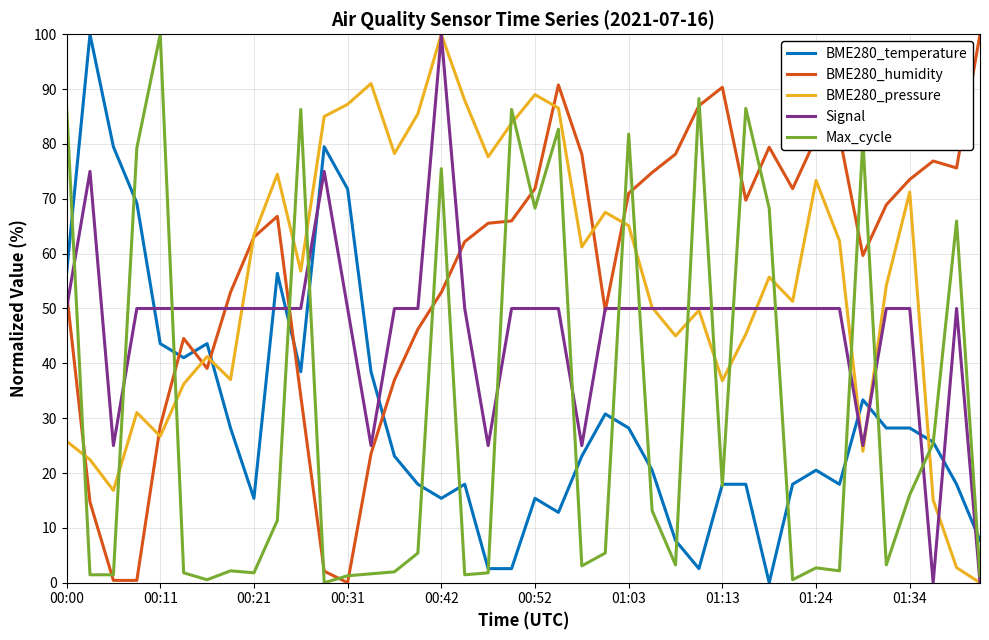

How many times do BME280_pressure and BME280_temperature cross each other?

4